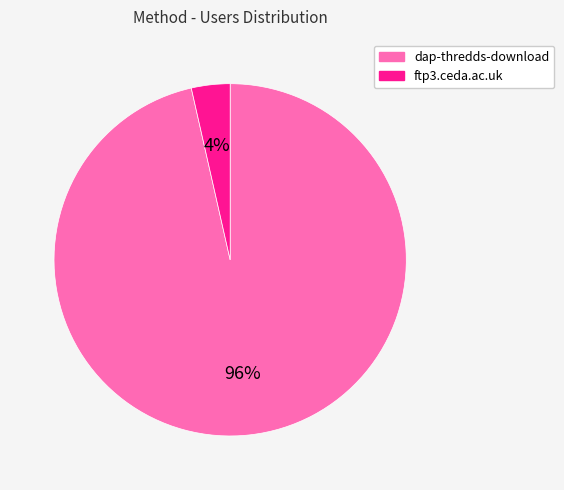

Which has a higher value, ftp3.ceda.ac.uk or dap-thredds-download?

dap-thredds-download